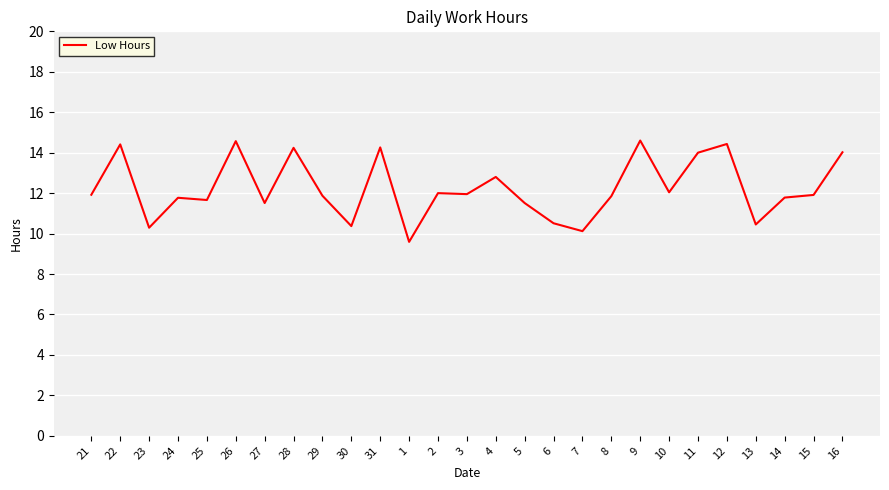

What is the minimum value shown in the chart?

9.6